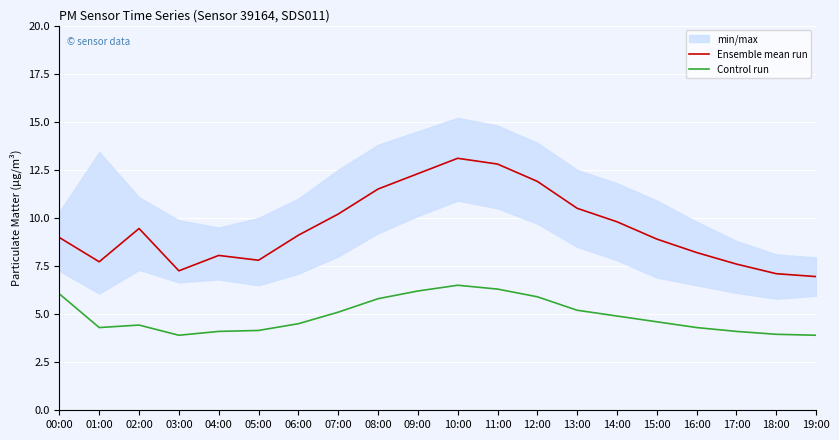

Which series has the largest total across all categories?

Ensemble mean run